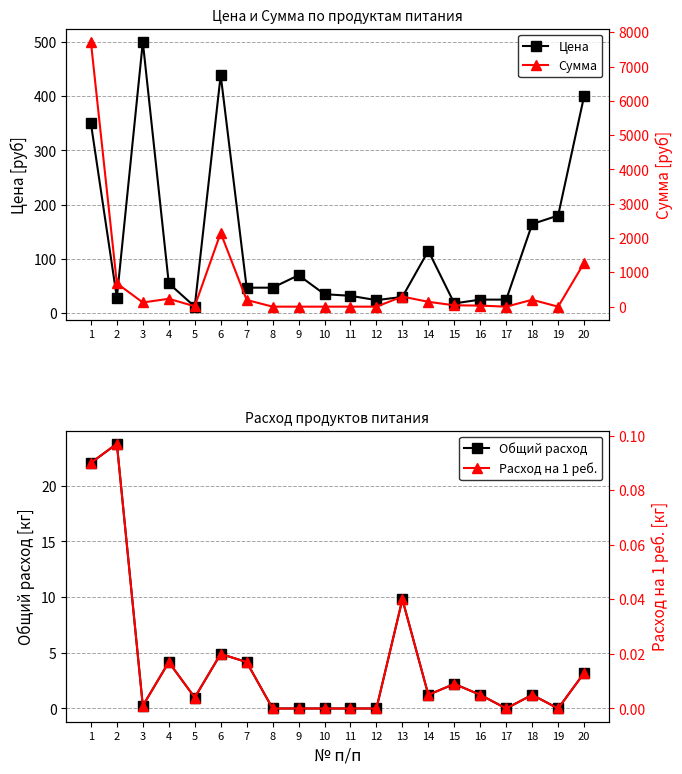

Where is the first local minimum for Расход на 1 реб.?

3